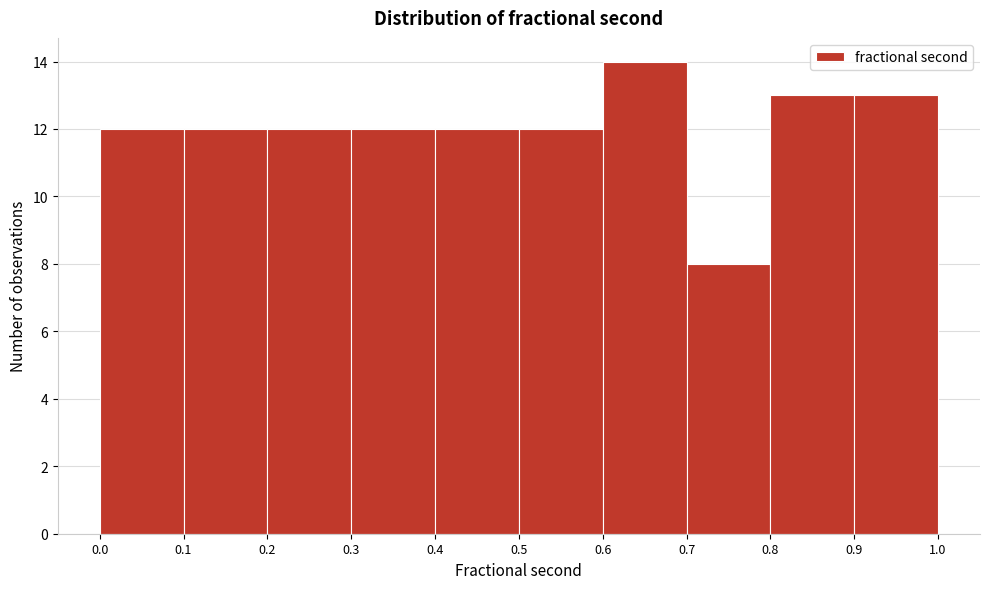

Which range on the x-axis has the tallest bar?

0.6 to 0.7